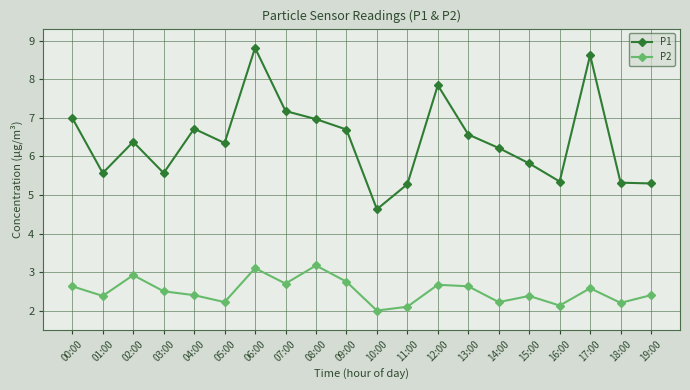

Which series has the largest total across all categories?

P1